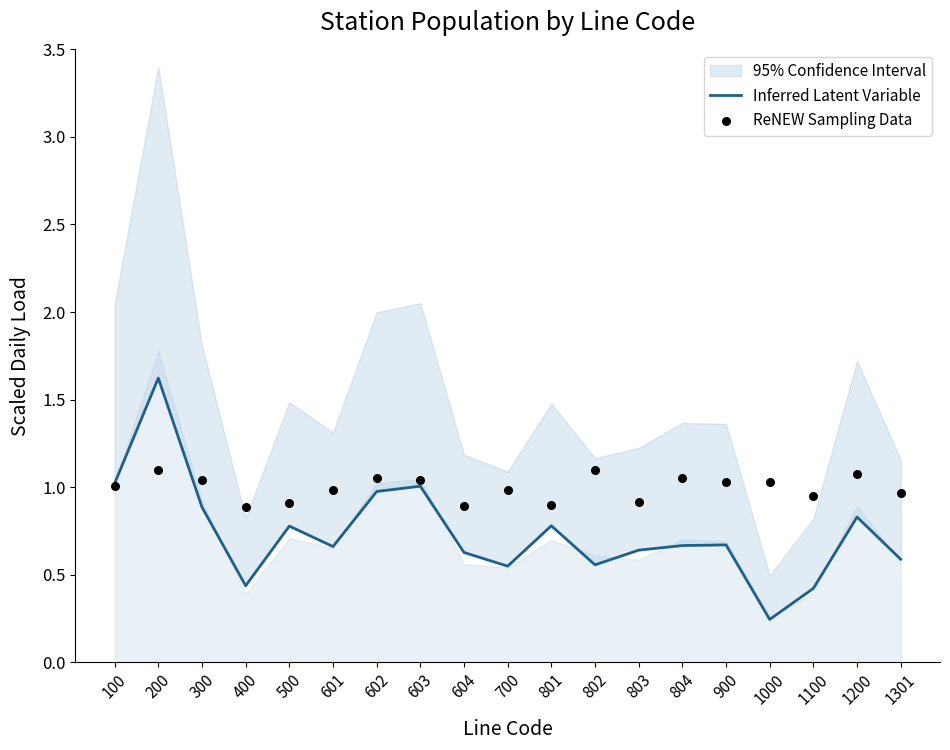

At how many categories does at least one series exceed 0?

19